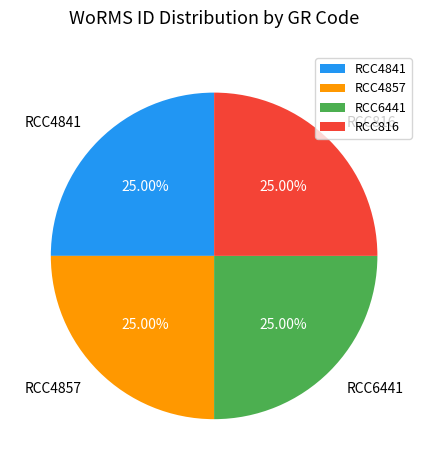

What is the ratio of the value at RCC816 to the value at RCC4857?

1.0